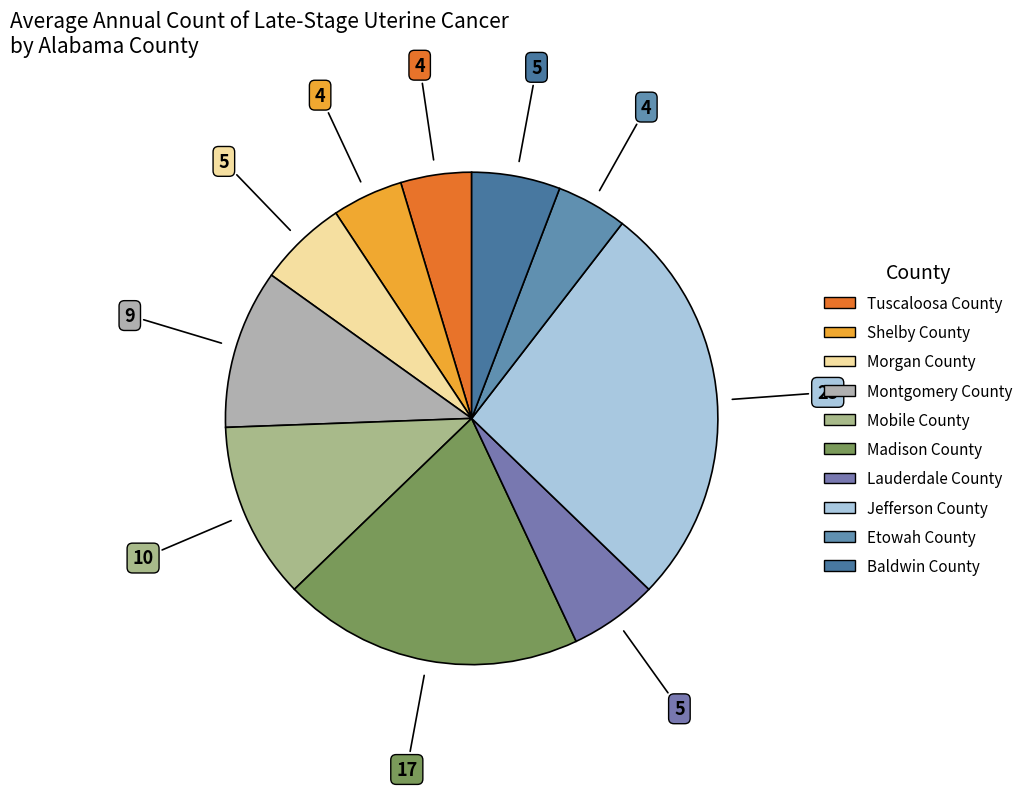

Does any single category account for the majority?

No